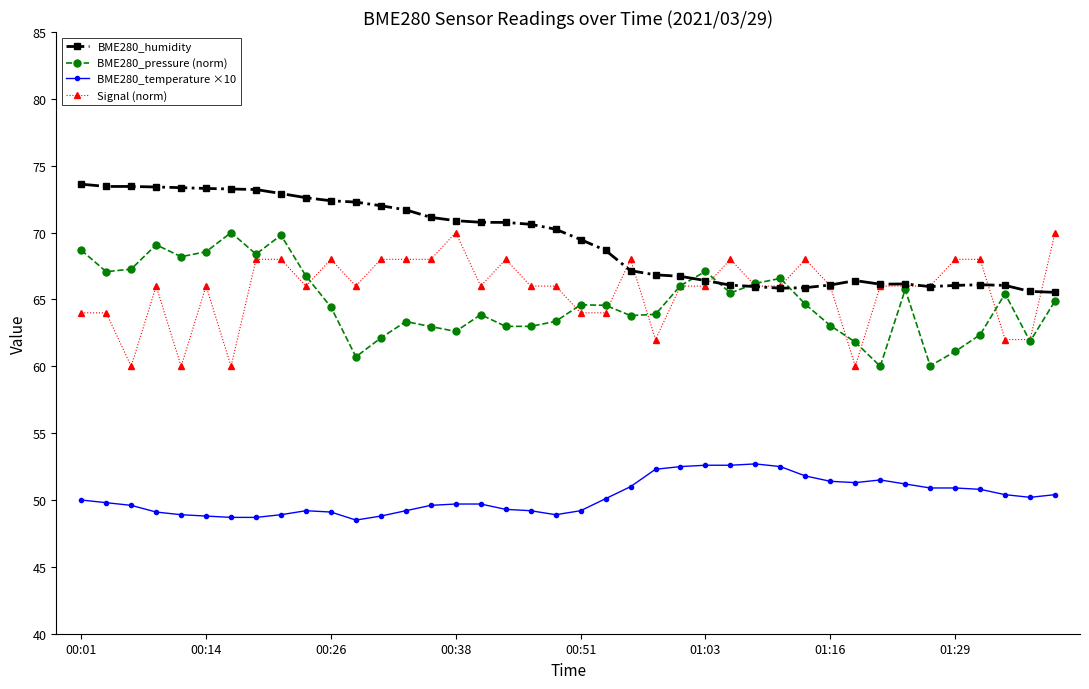

What are all the series names shown in the legend?

BME280_humidity, BME280_pressure (norm), BME280_temperature ×10, Signal (norm)